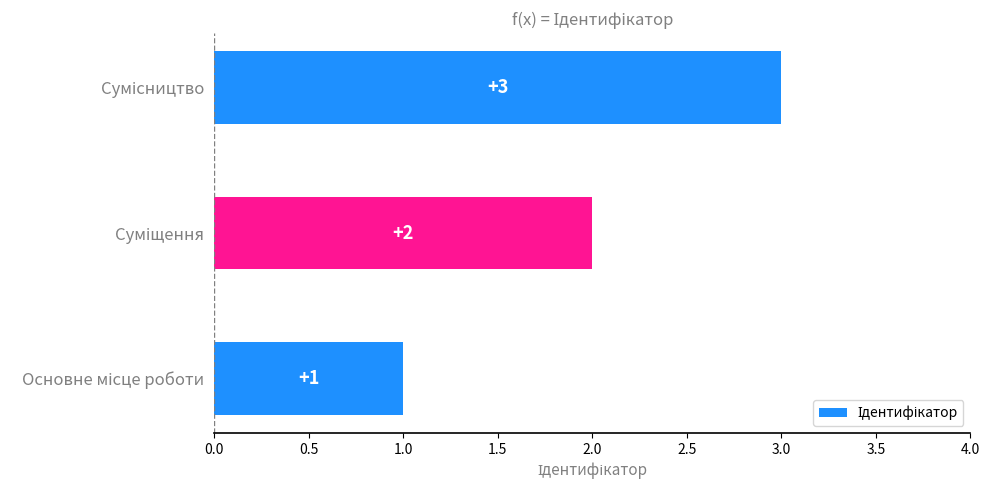

How many values are between 1 and 3?

3